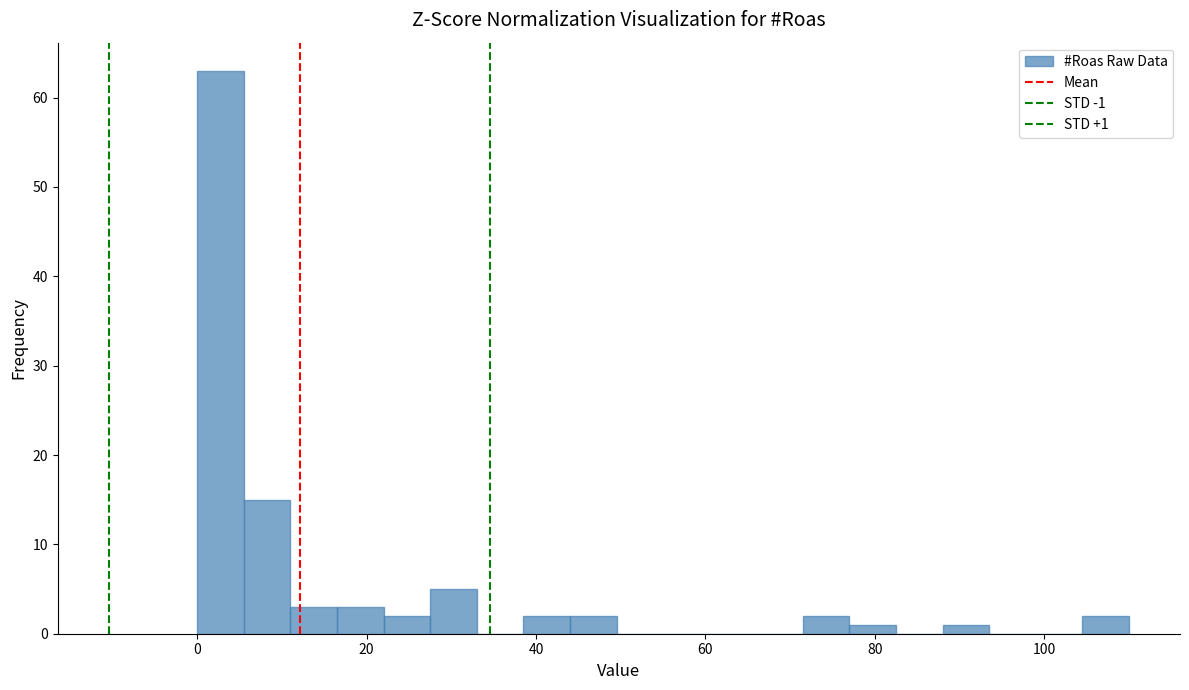

Read against the x-axis, roughly where is the centre of the tallest bar?

2